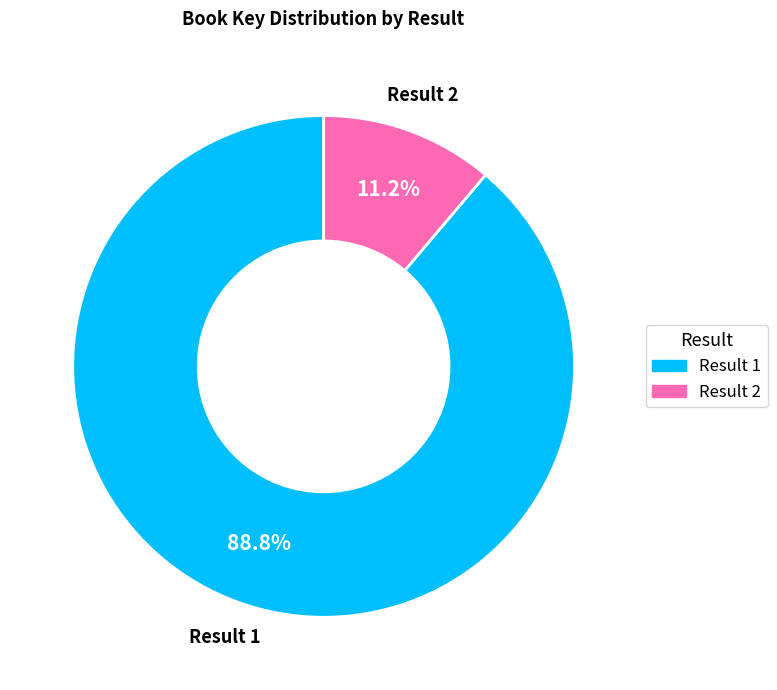

Is there a majority slice in this chart?

Yes